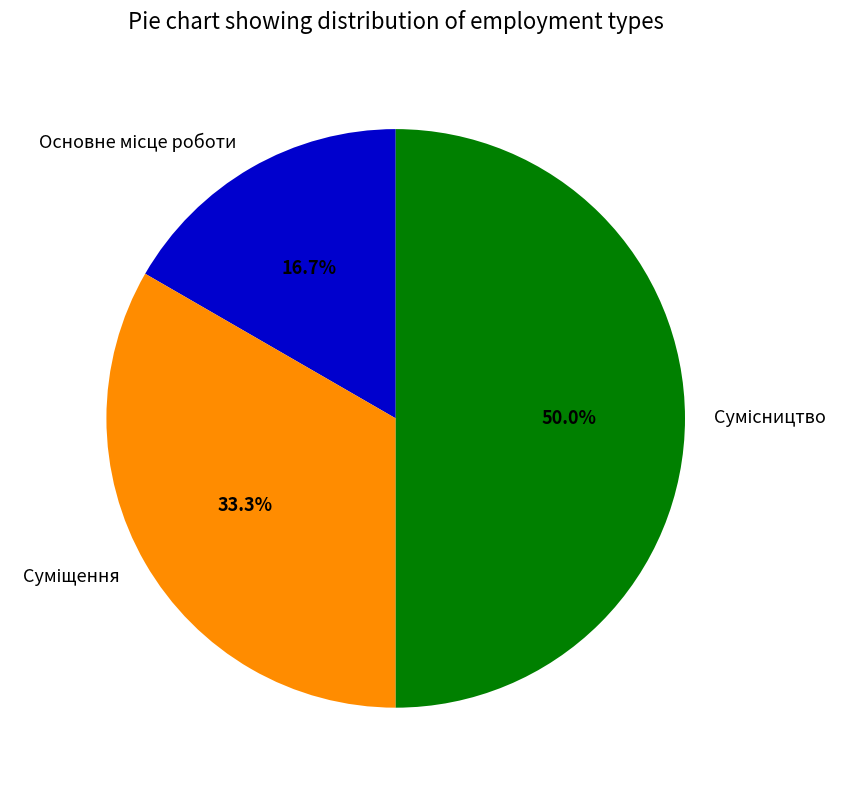

What is the ratio of the value at Основне місце роботи to the value at Суміщення?

0.5